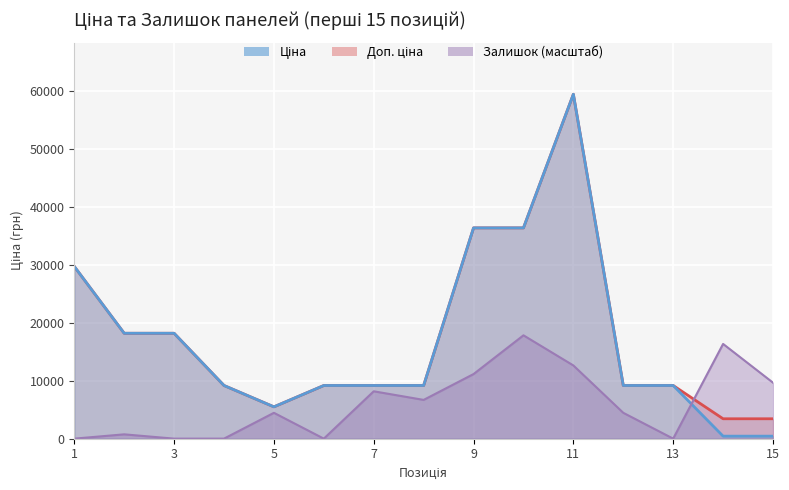

Which has a higher value, 7 or 4?

7